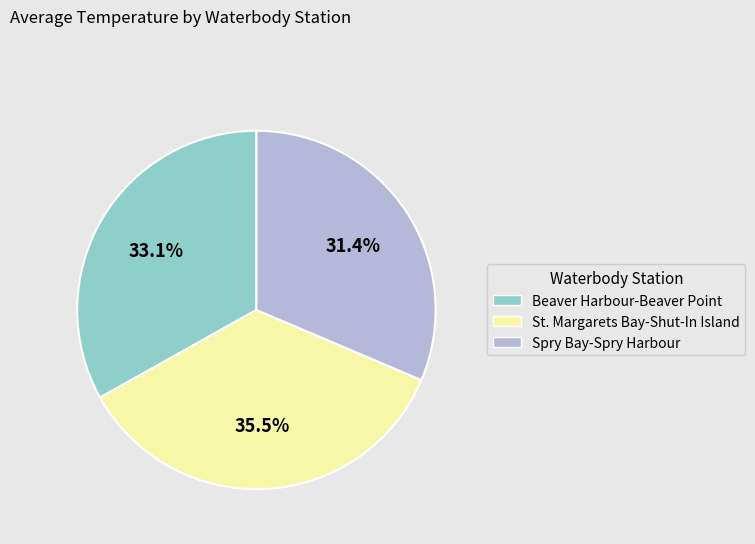

What is the largest slice in the pie chart?

St. Margarets Bay-Shut-In Island